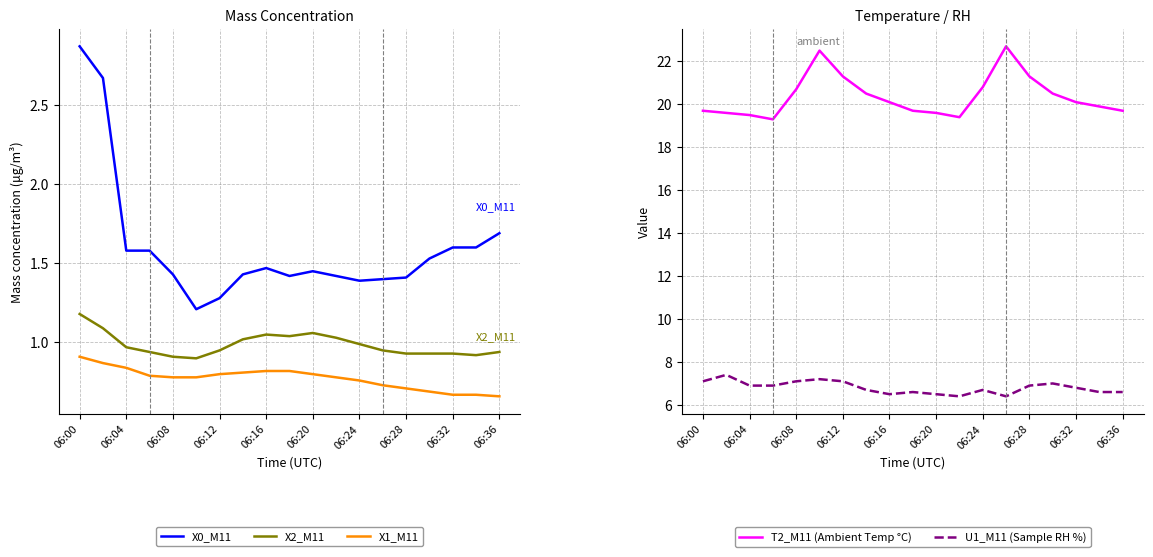

True or false: X0_M11 and X1_M11 intersect in this chart.

False